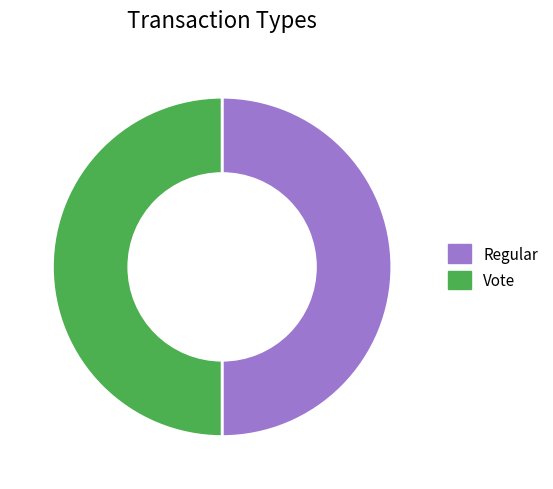

The Vote slice represents 50% of the pie. True or false?

True